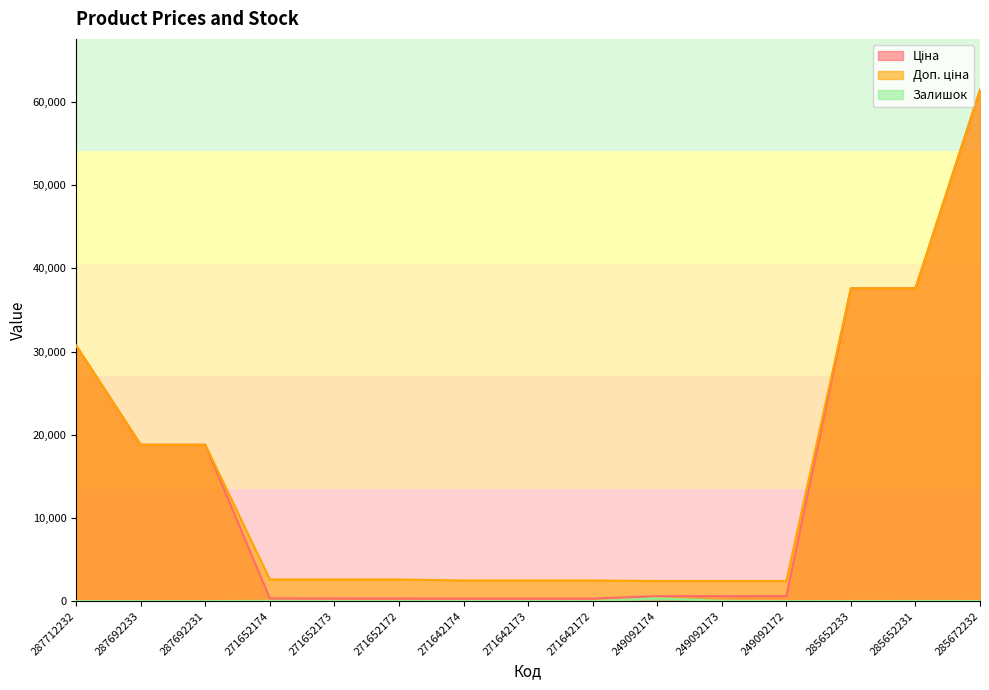

Reading left to right, list all the values displayed in this chart.

Ціна: 287712232=30717.1	287692233=18796.8	287692231=18796.8	271652174=324.8	271652173=324.8	271652172=324.8	271642174=310.3	271642173=310.3	271642172=310.3	249092174=603.7	249092173=603.7	249092172=603.7	285652233=37593.6	285652231=37593.6	285672232=61434.3
Доп. ціна: 287712232=30717.1	287692233=18796.8	287692231=18796.8	271652174=2598.3	271652173=2598.3	271652172=2598.3	271642174=2482.4	271642173=2482.4	271642172=2482.4	249092174=2414.8	249092173=2414.8	249092172=2414.8	285652233=37593.6	285652231=37593.6	285672232=61434.3
Залишок: 287712232=0.0	287692233=0.0	287692231=0.0	271652174=35.0	271652173=15.0	271652172=4.0	271642174=12.0	271642173=10.0	271642172=4.0	249092174=341.0	249092173=38.0	249092172=0.0	285652233=12.0	285652231=23.0	285672232=16.0